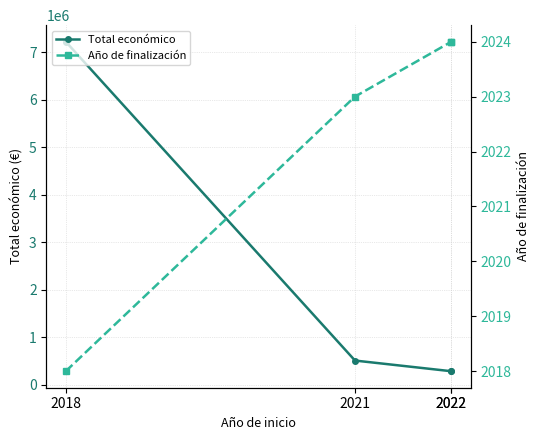

True or false: Año de finalización and Total económico cross at least once.

False